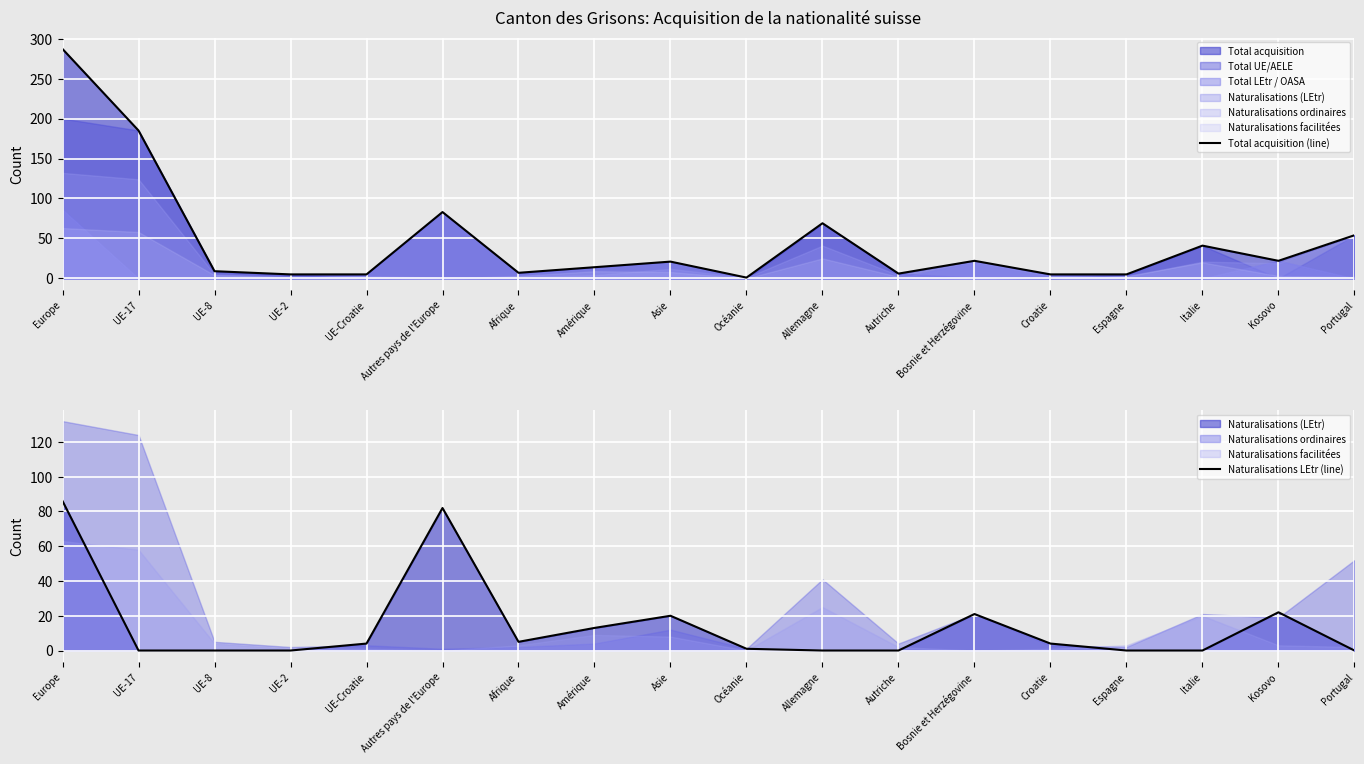

What value does the Naturalisations LEtr (line) series have at Amérique, to the nearest 5?

15